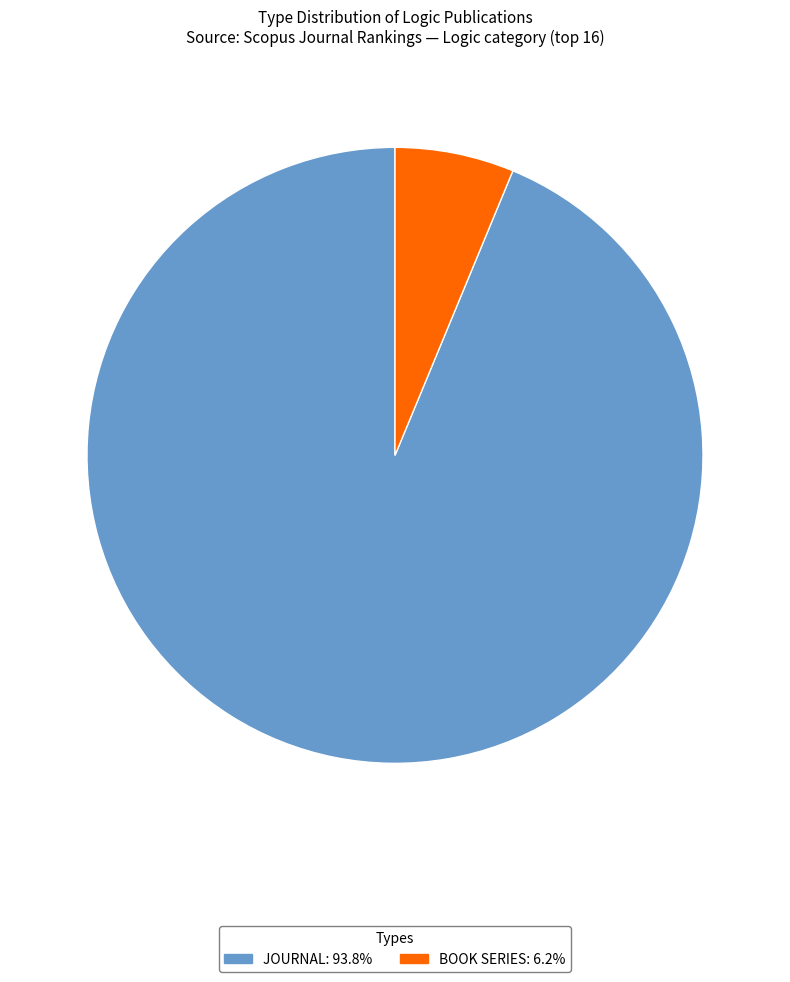

Is there any slice that represents more than half of the pie?

Yes